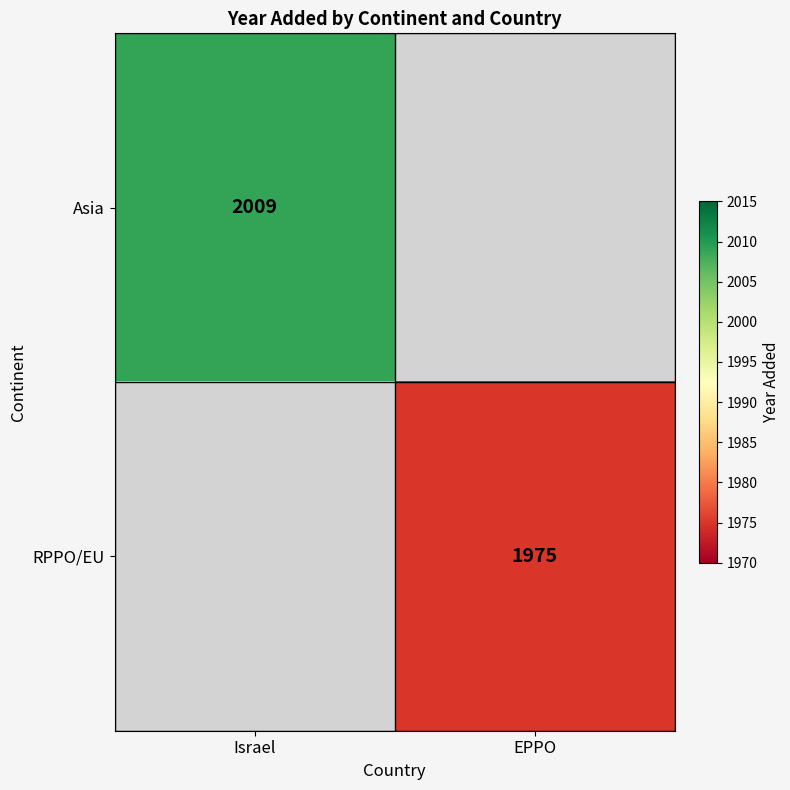

The value of Asia at Israel is 2009. True or false?

True